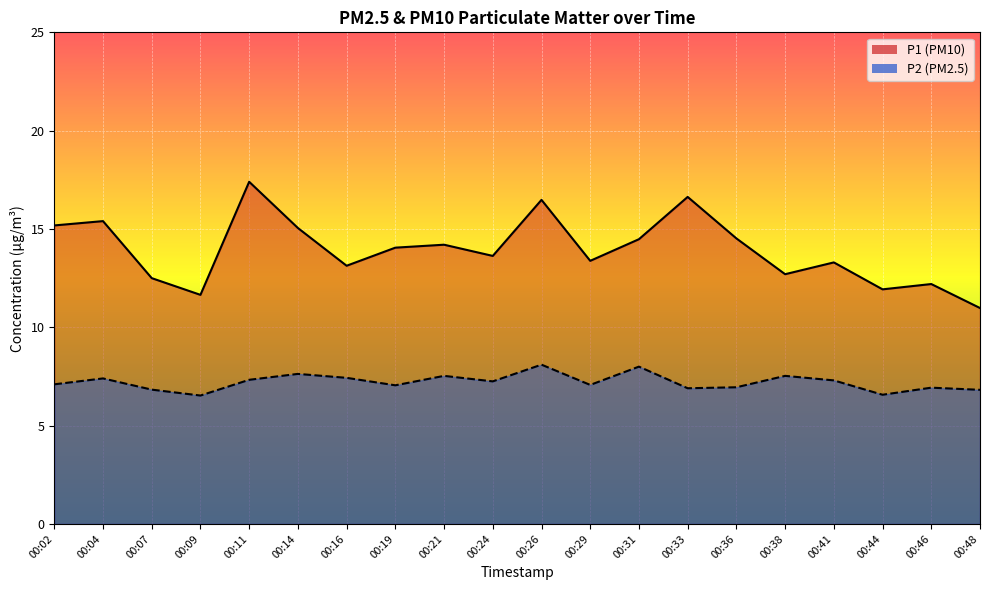

At which label does P2 first exceed 7?

00:02